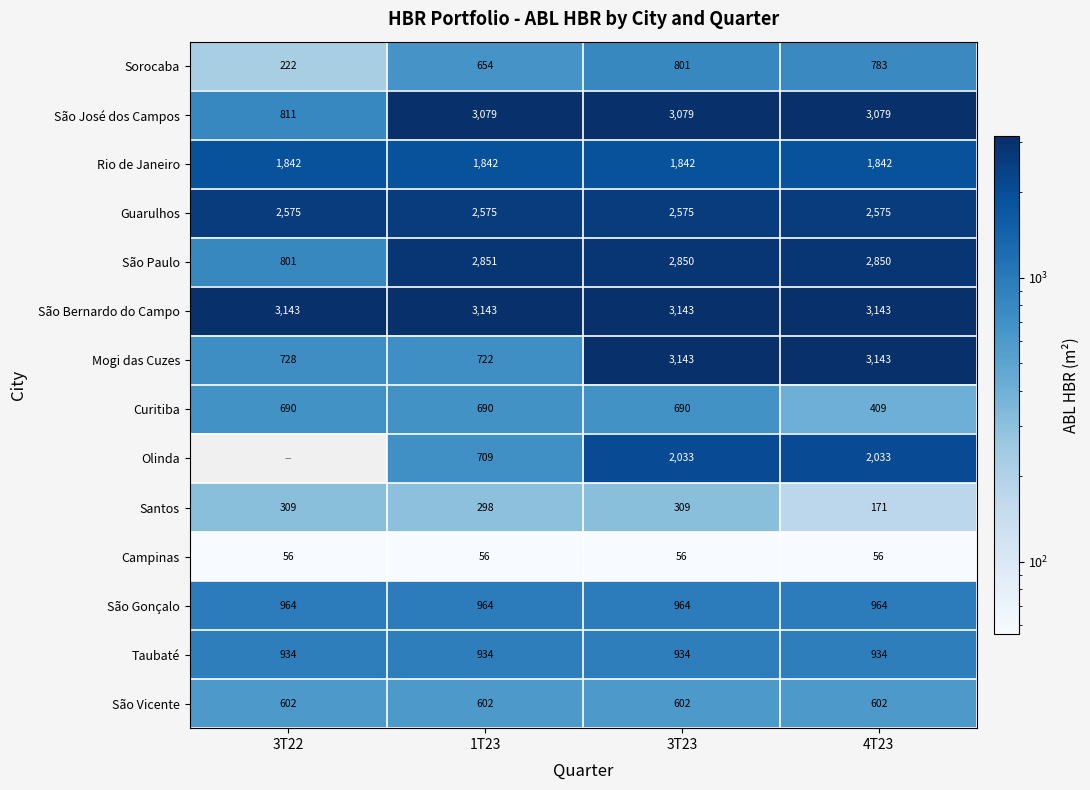

Which series changed the most between 3T23 and 4T23?

Curitiba